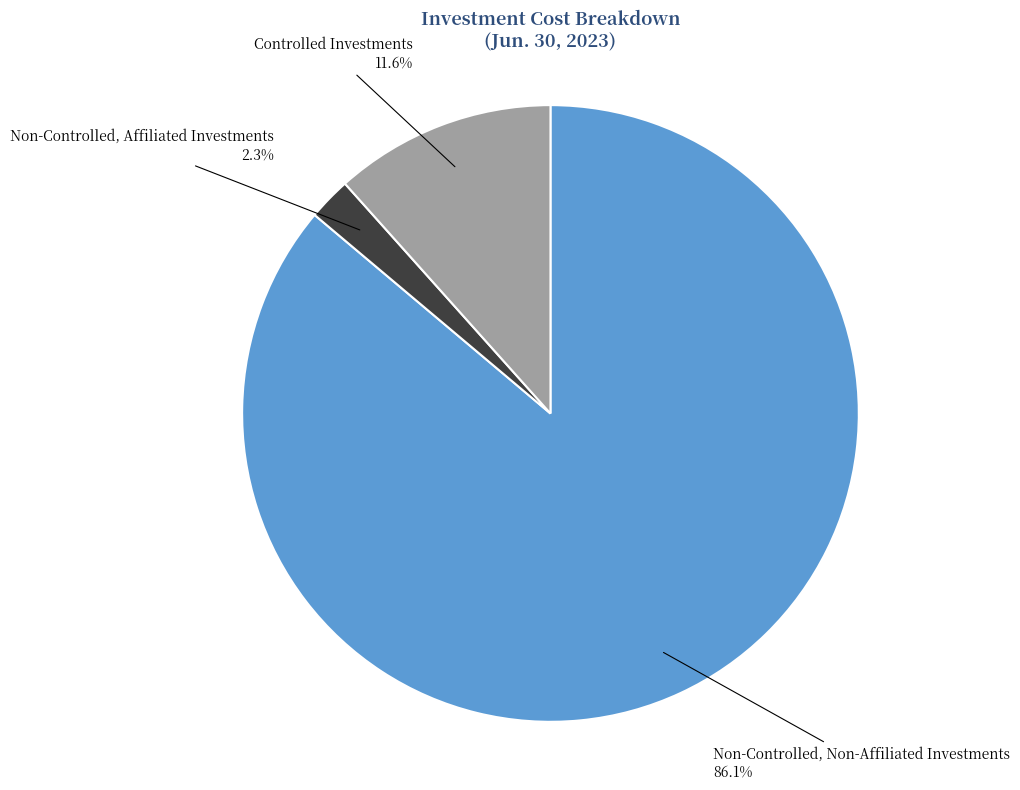

Does any single category account for the majority?

Yes